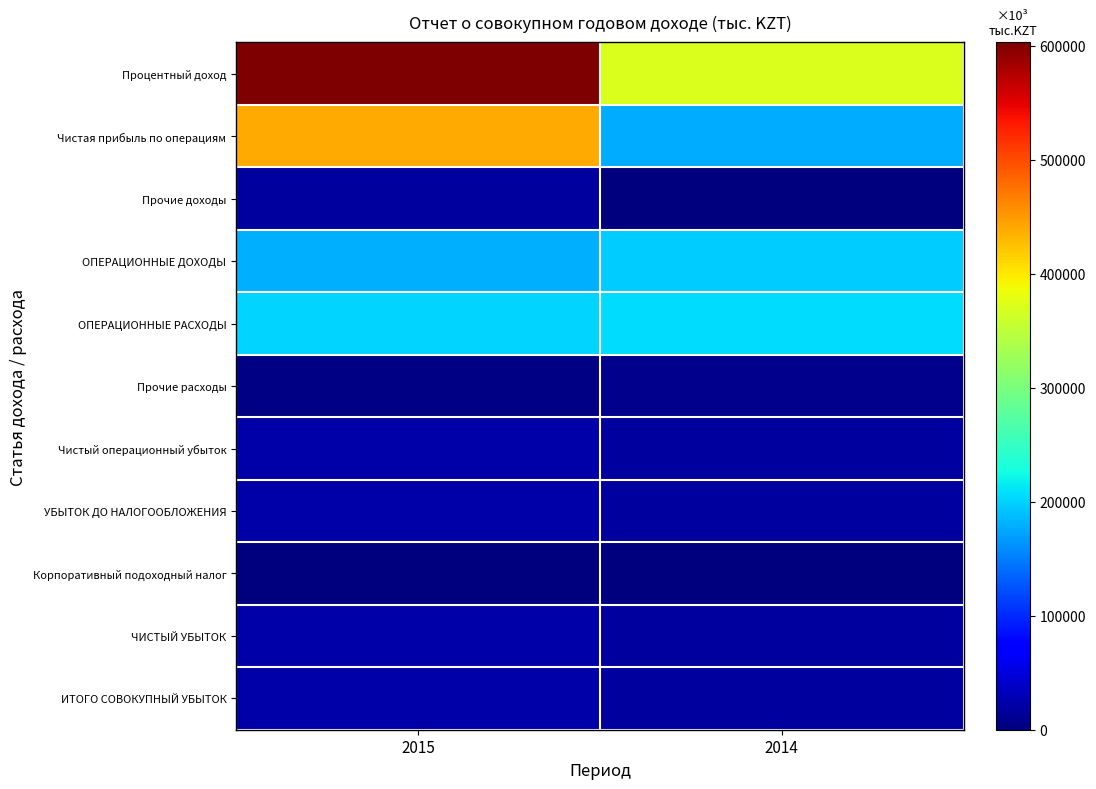

What is the smallest value displayed?

5